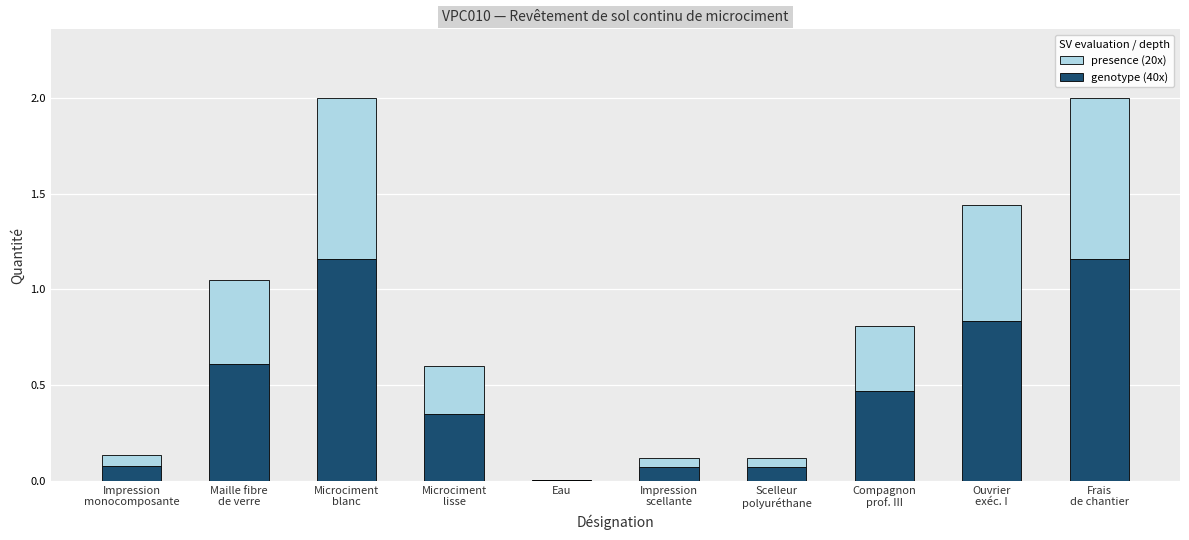

What is the sum of the presence (20x) values at Scelleur
polyuréthane and Compagnon
prof. III?

0.4